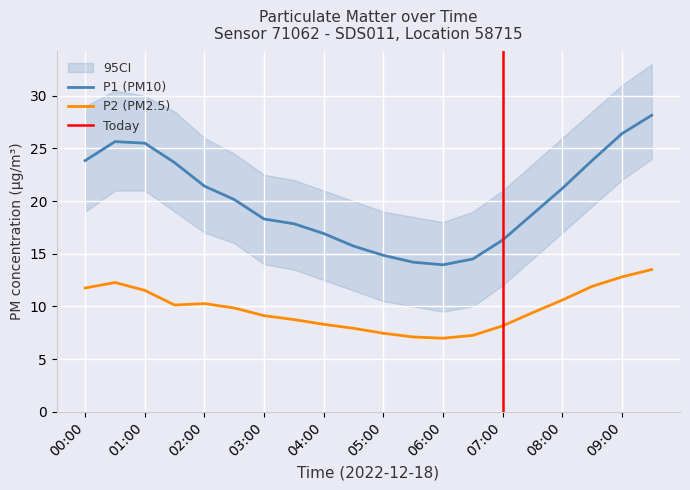

True or false: P1 has a value of 26.0 at 05:00.

False